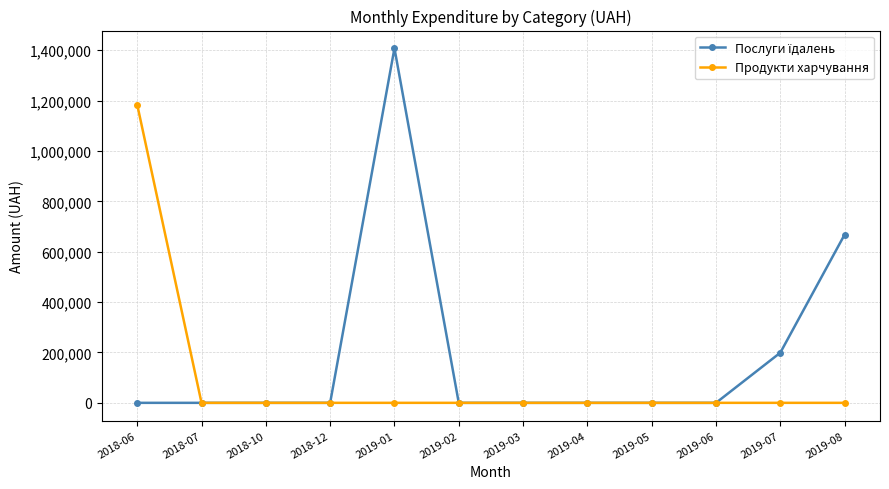

The value of Продукти харчування at 2019-03 is -704427.2. True or false?

False